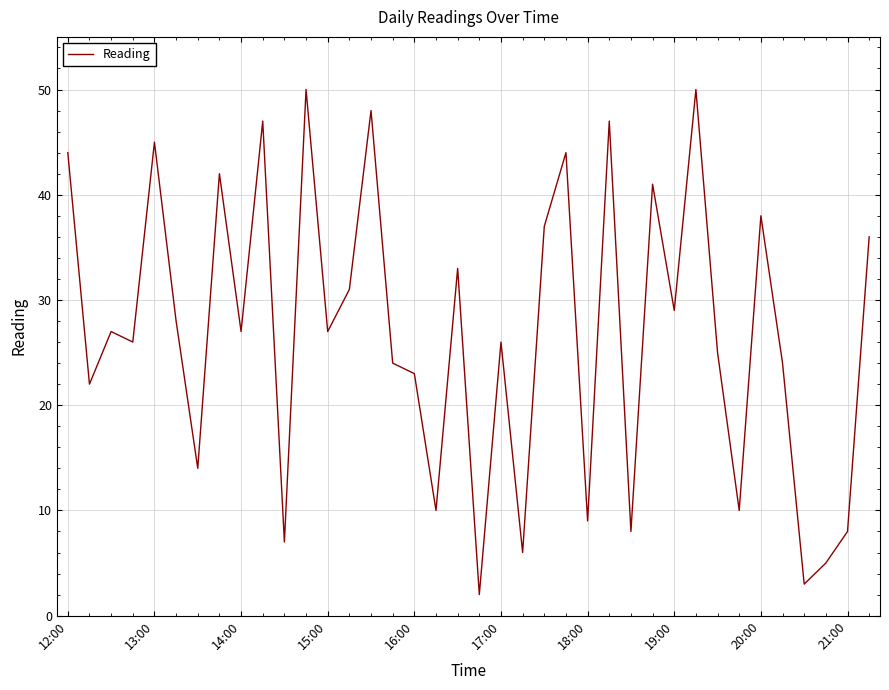

What is the greatest value displayed?

50